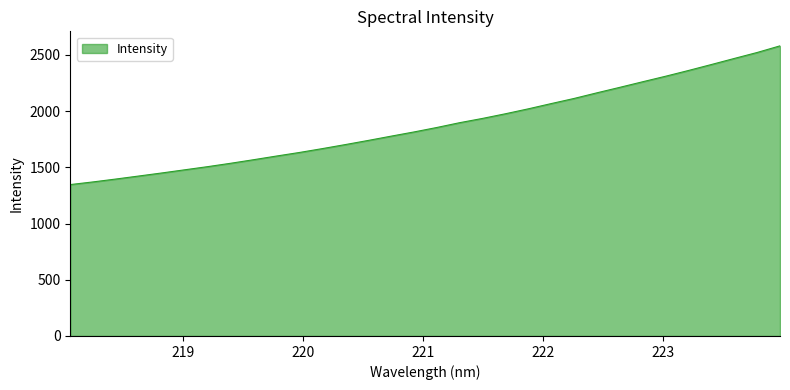

What is the greatest value displayed?

2581.5